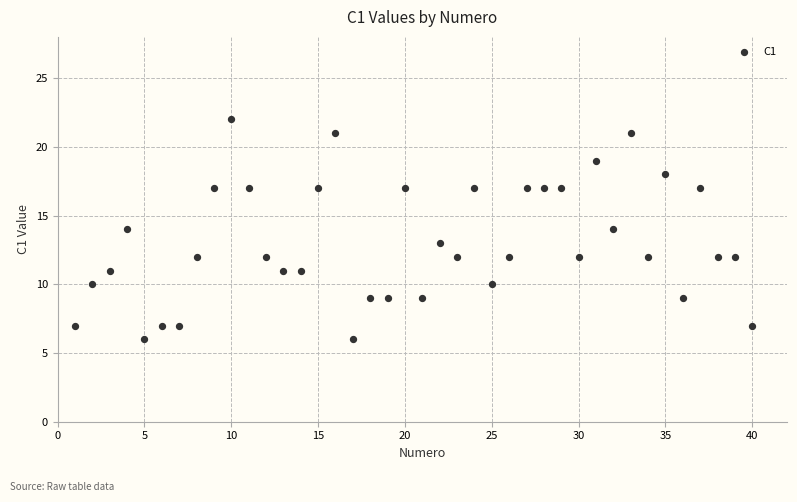

What is the range of Y values (max minus min)?

16